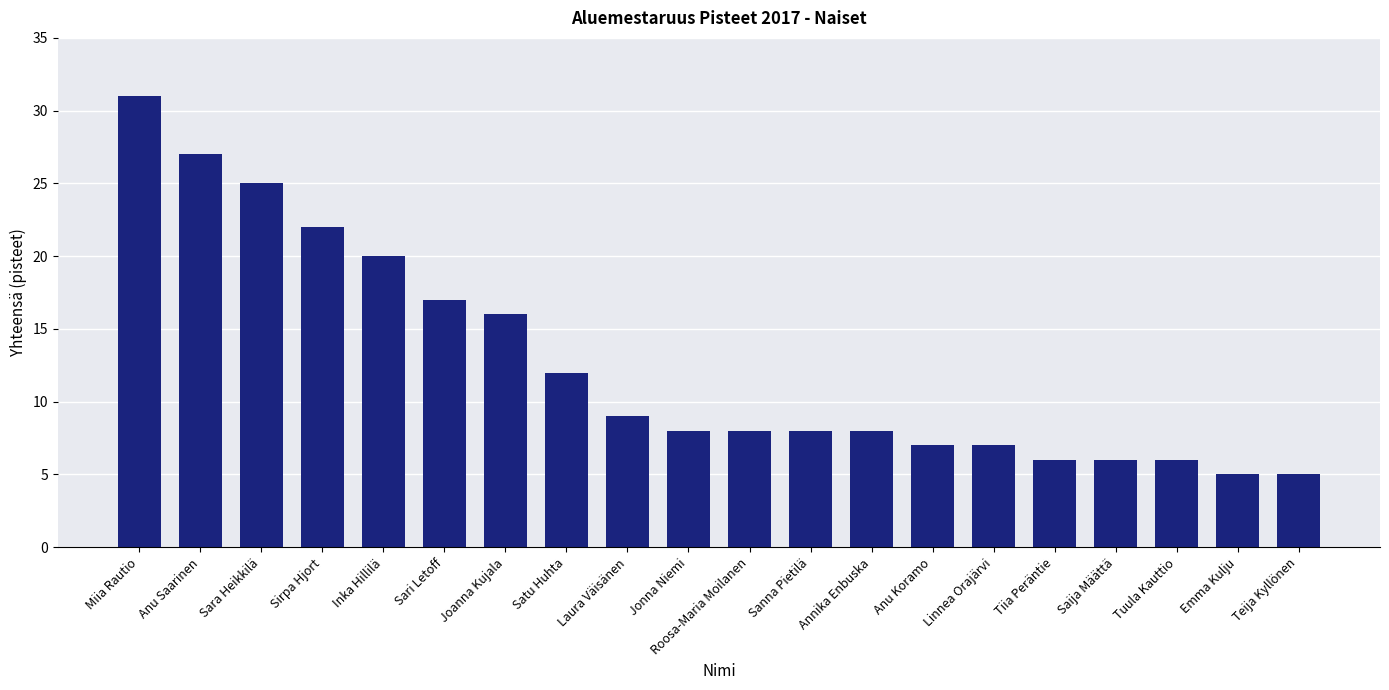

Reading right to left, extract all data points from this chart.

5	5	6	6	6	7	7	8	8	8	8	9	12	16	17	20	22	25	27	31